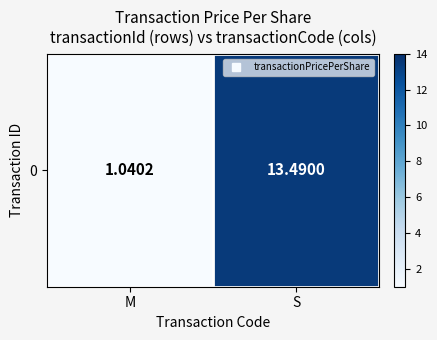

Reading right to left, list all the values displayed in this chart.

S=13.5	M=1.0